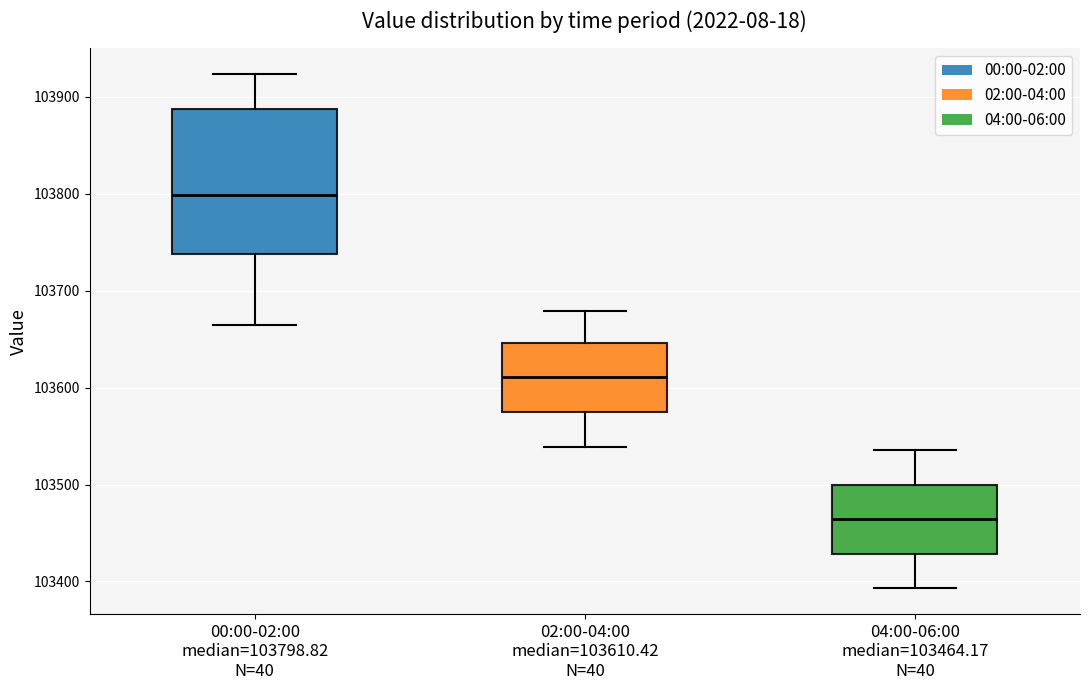

Which box's median line is the highest?

00:00-02:00 median=103798.82 N=40